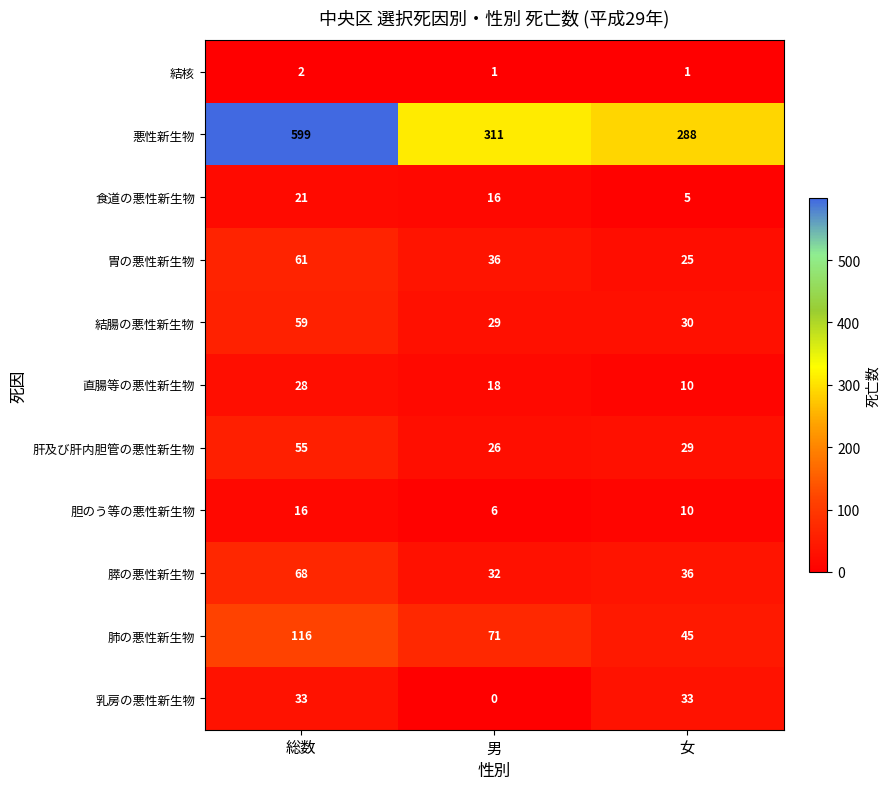

What is the difference between the maximum and second lowest values in the 肺の悪性新生物 series?

45